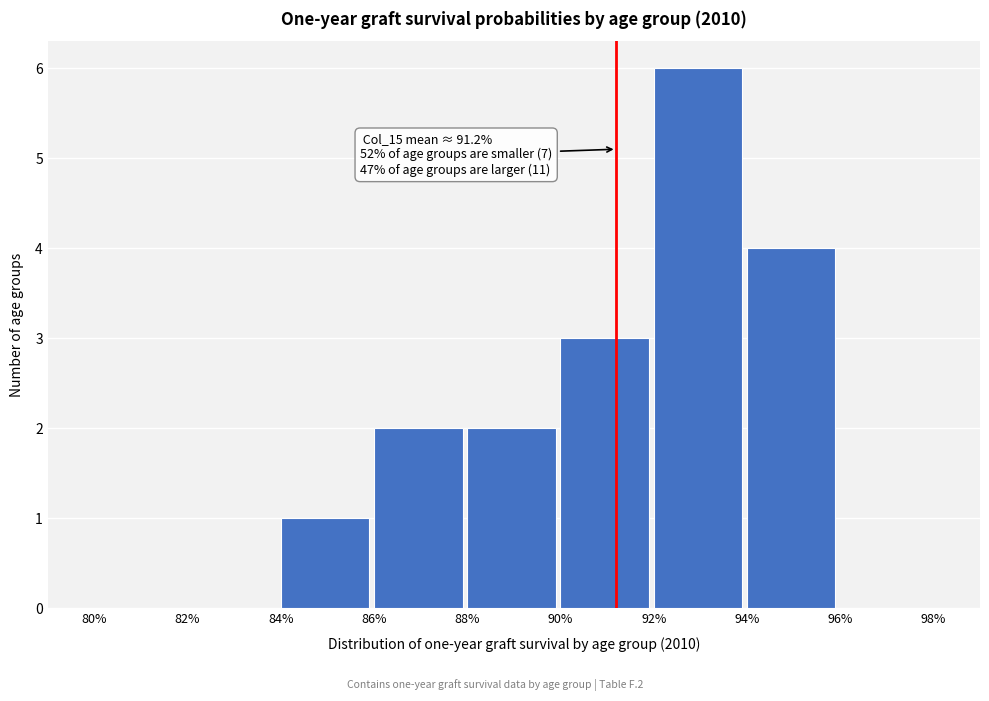

Which range on the x-axis has the tallest bar?

92% to 94%